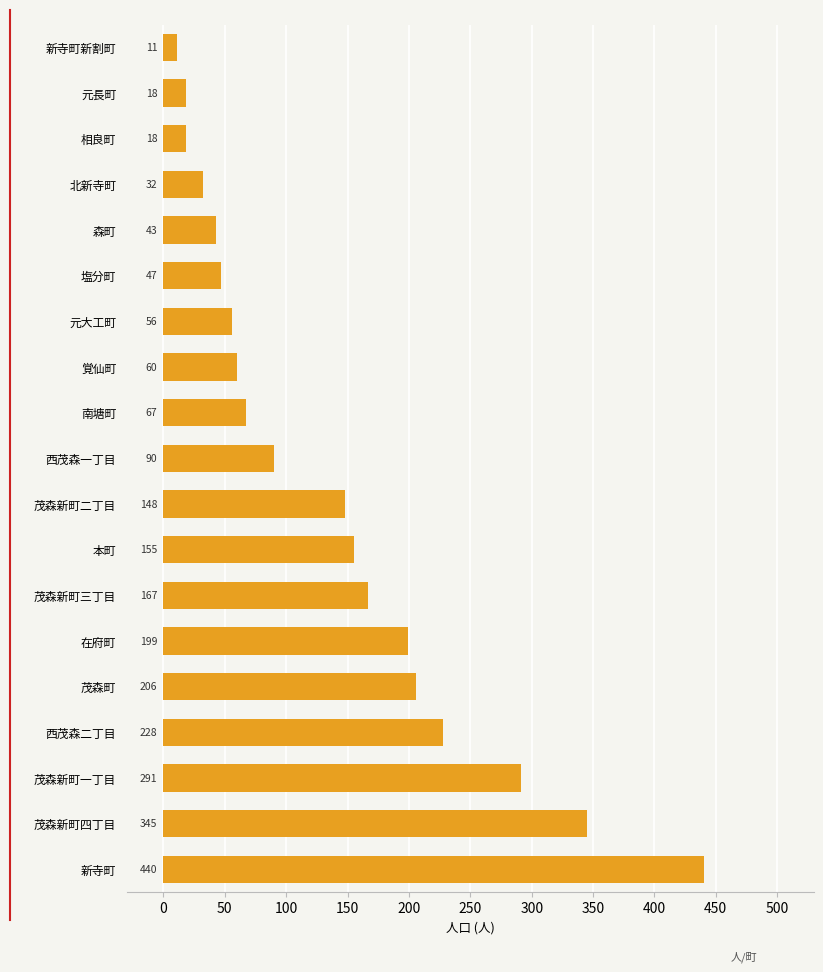

Reading bottom to top, transcribe all the data shown in this chart.

440	345	291	228	206	199	167	155	148	90	67	60	56	47	43	32	18	18	11